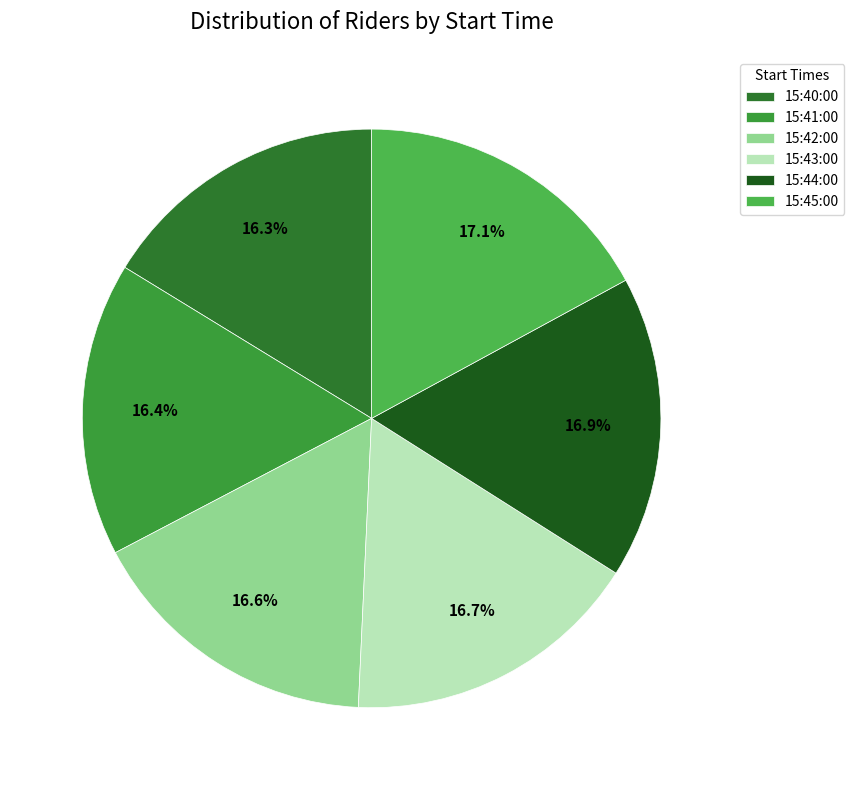

Do 15:42:00 and 15:41:00 together represent more than half of the pie?

No